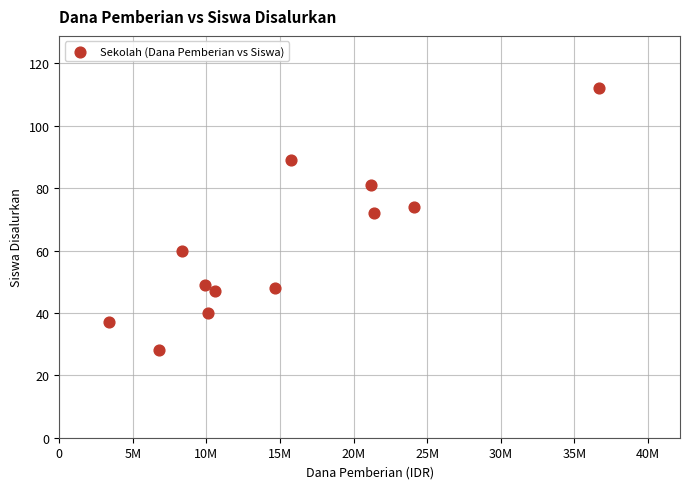

What Y value in the scatter plot is closest to 70?

72